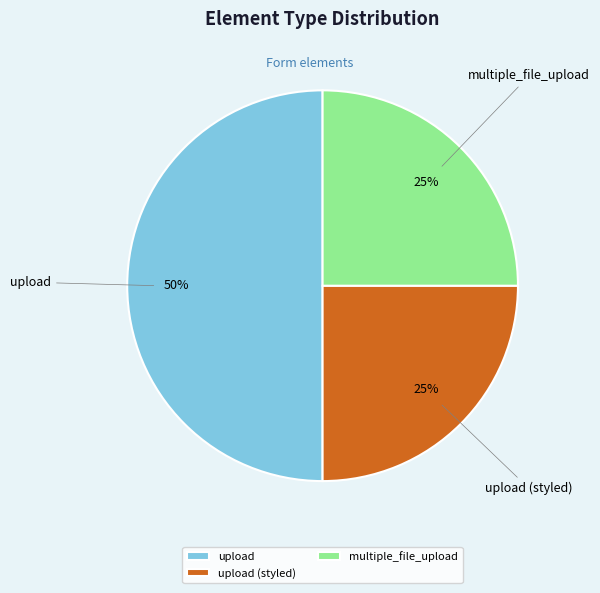

The upload (styled) slice represents 25% of the pie. True or false?

True